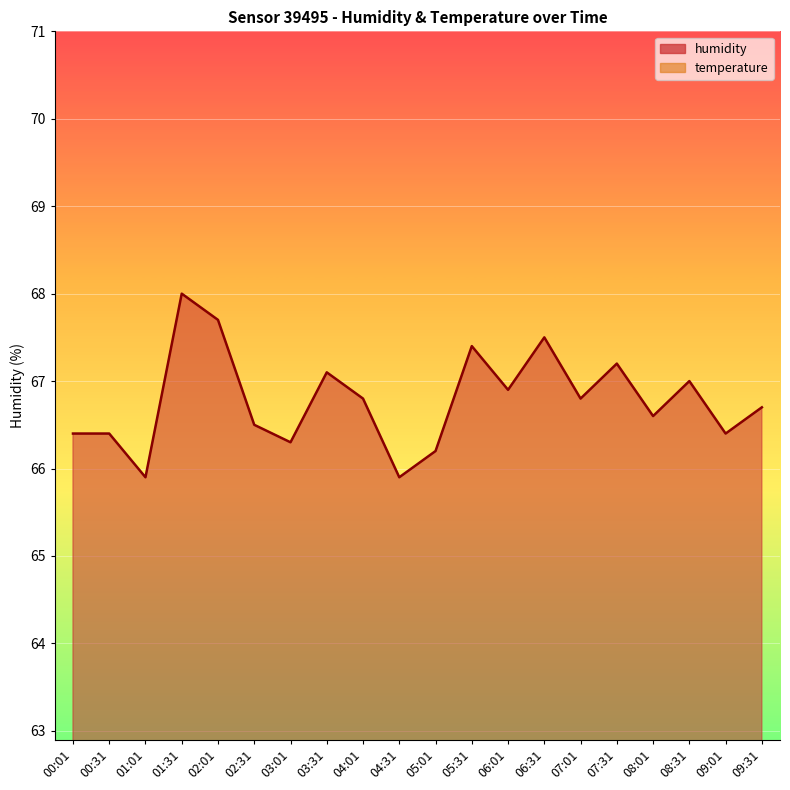

What is the sum of all humidity values?

1335.7